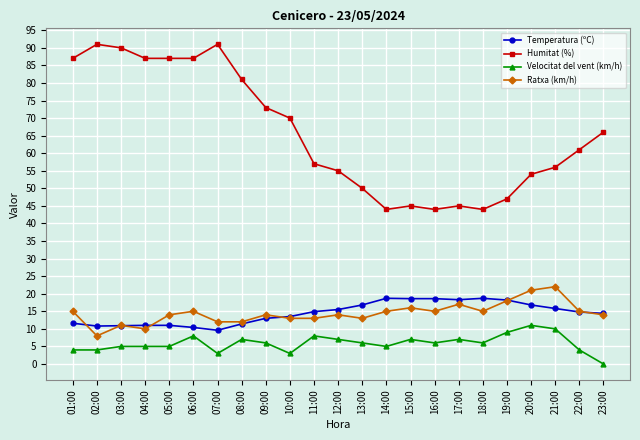

Which series has the largest range (max minus min)?

Humitat (%)